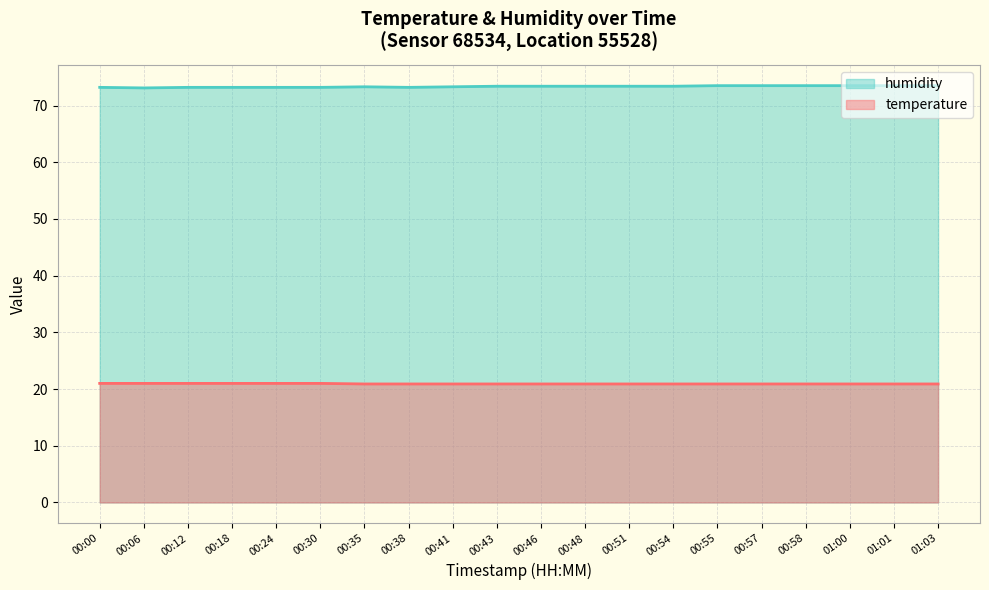

What value does the temperature series have at 00:41?

20.9